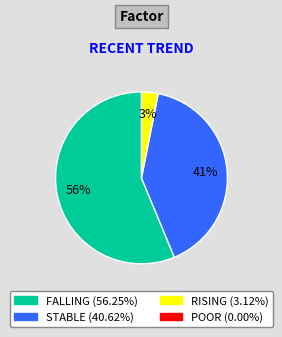

Is there any slice that represents more than half of the pie?

Yes